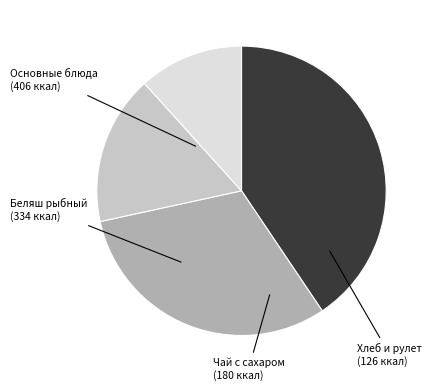

Is there any slice that represents more than half of the pie?

No